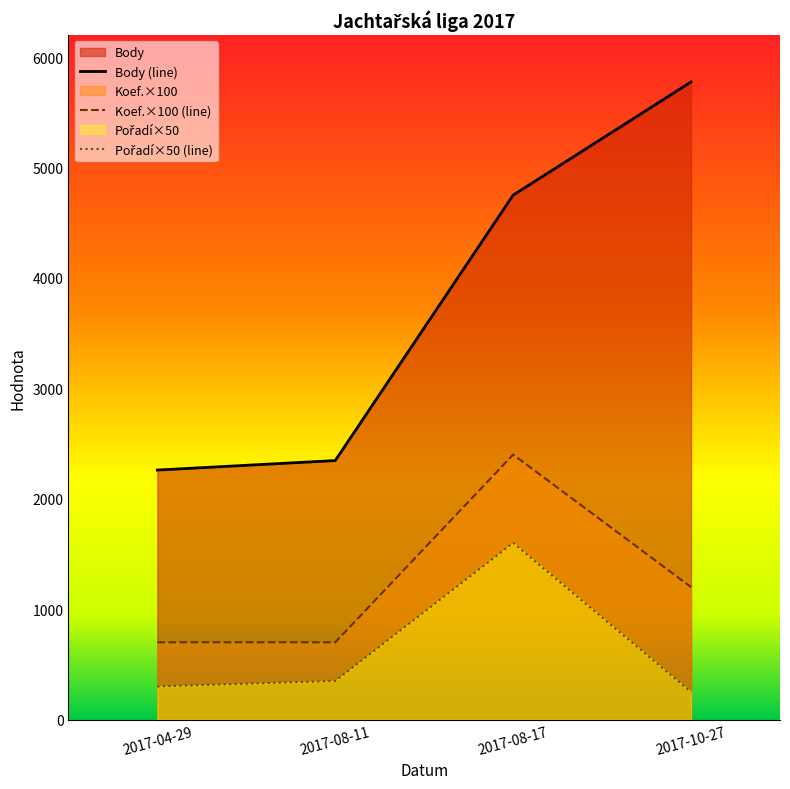

Reading left to right, list all the values displayed in this chart.

Body: 2260	2346	4750	5775
Pořadí: 300	350	1600	250
Koef.: 700	700	2400	1200